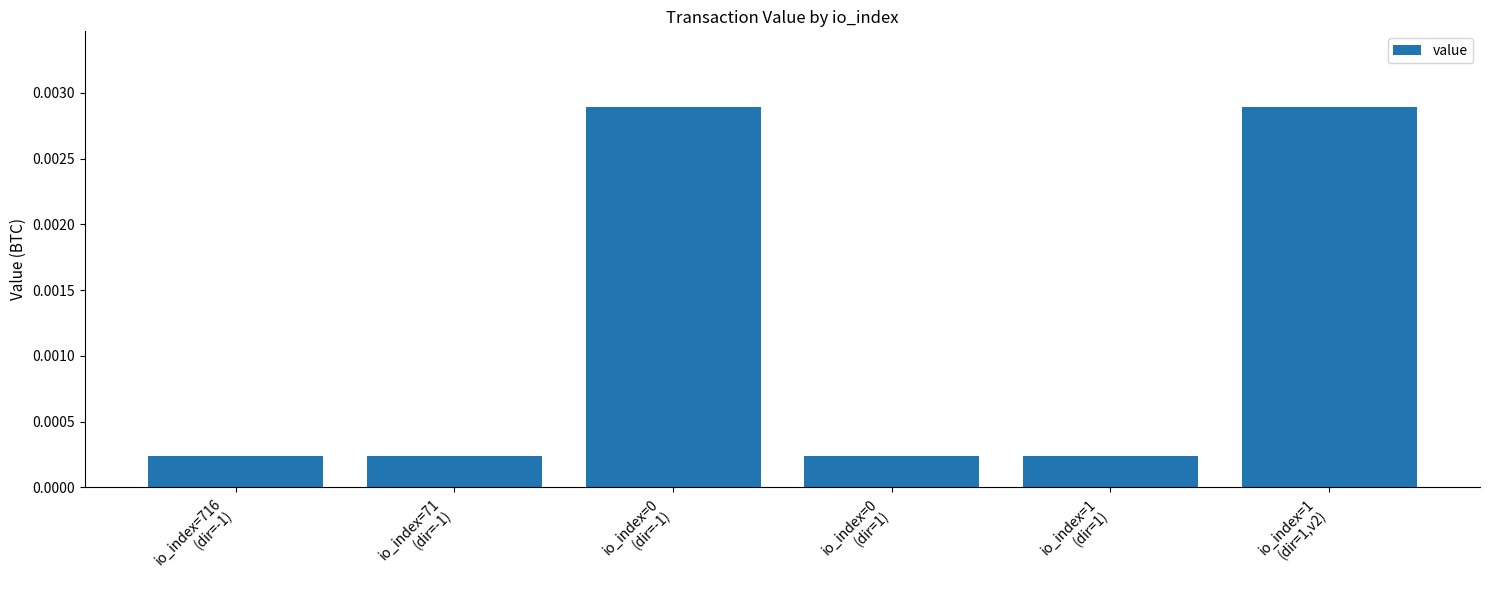

What is the label of the 6th bar from the left?

io_index=1
(dir=1,v2)